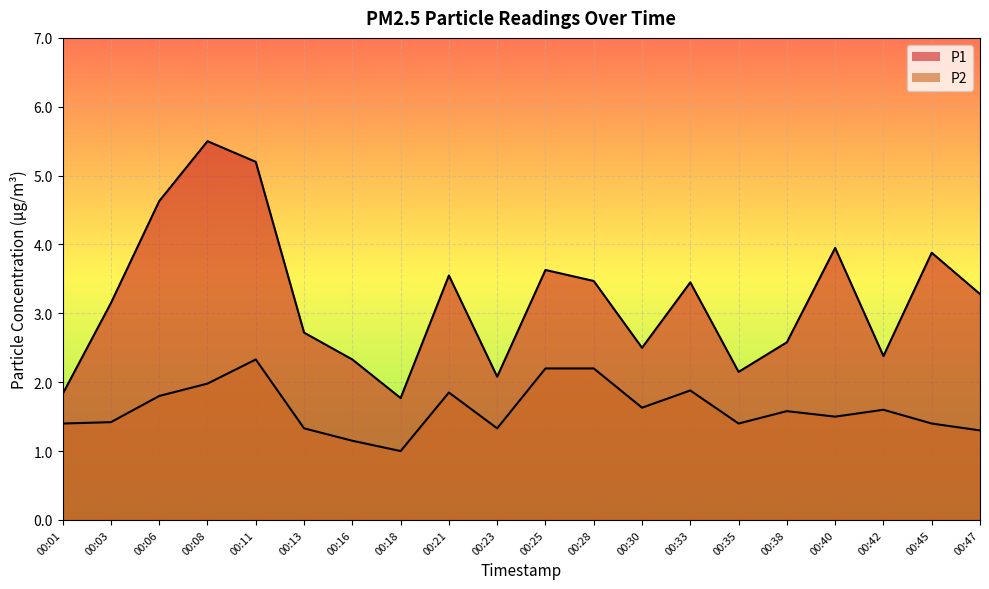

What is the minimum value shown in the chart?

1.0